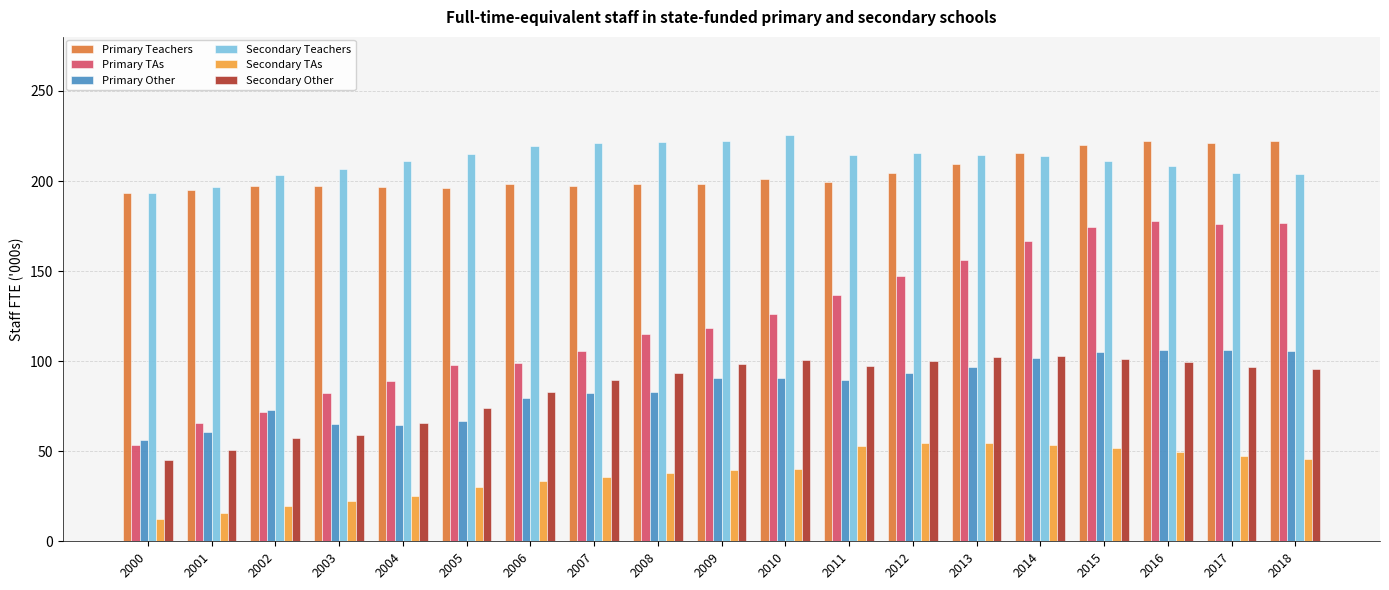

What is the minimum value shown in the chart?

12.5